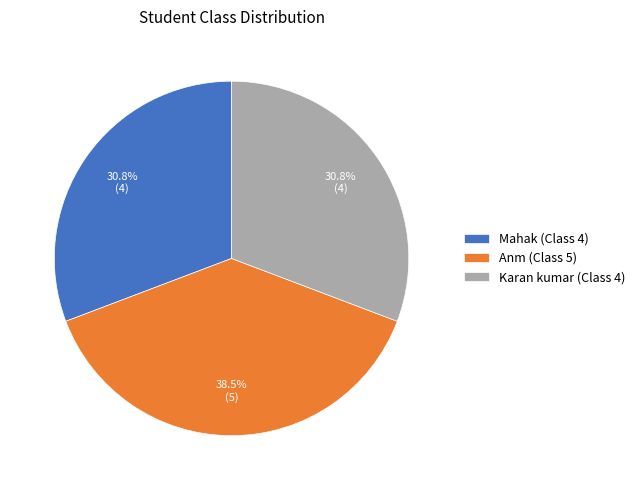

What is the ratio of the value at Karan kumar (Class 4) to the value at Mahak (Class 4)?

1.0